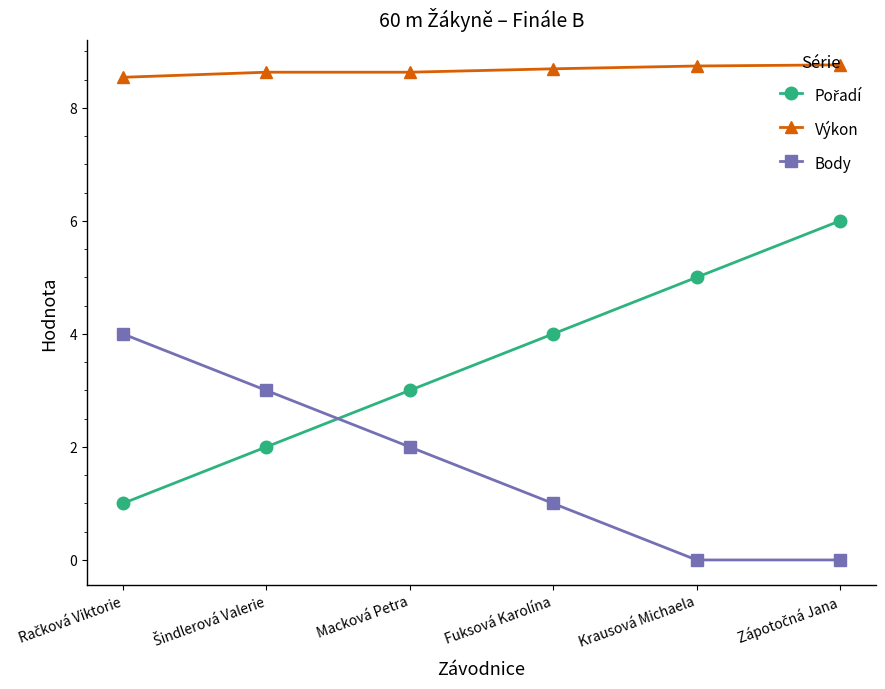

Does the chart have visible grid lines?

No